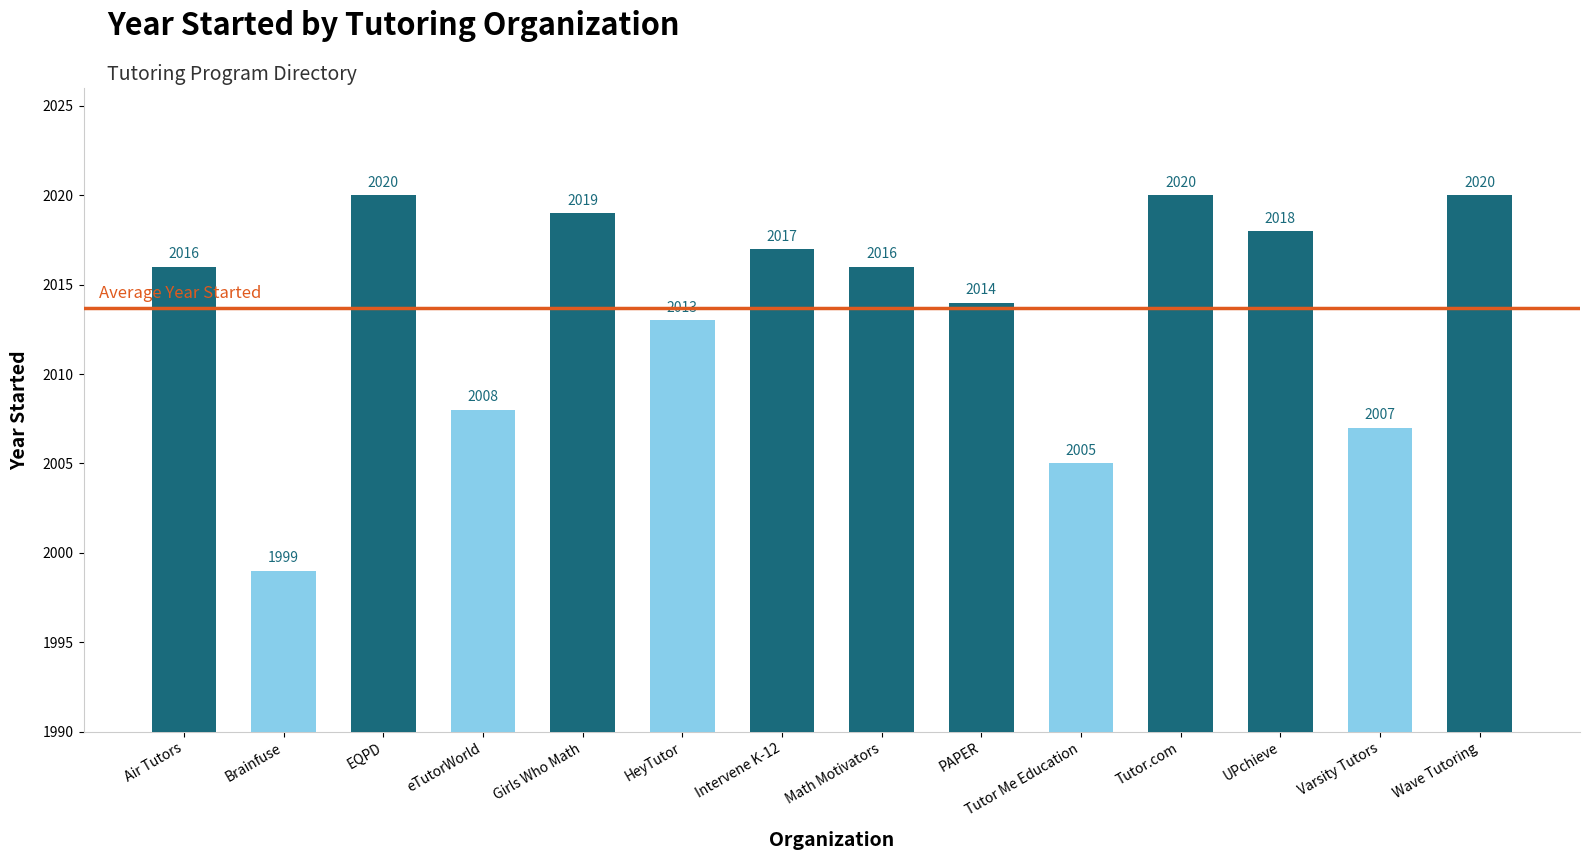

What position from the left is Tutor Me Education?

10